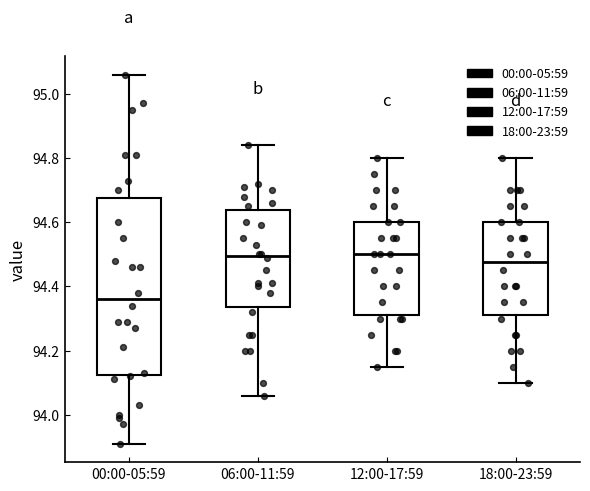

Reading left to right, transcribe this box plot: for each box, give where its median line is, the range the box spans, and where its two whiskers end, as read against the y-axis. The values are not printed on the chart, so give them approximately, as read against the axis.

00:00-05:59: median 94.36, box 94.12 to 94.68, whiskers 93.92 to 95.06
06:00-11:59: median 94.50, box 94.34 to 94.64, whiskers 94.06 to 94.84
12:00-17:59: median 94.50, box 94.32 to 94.60, whiskers 94.16 to 94.80
18:00-23:59: median 94.48, box 94.32 to 94.60, whiskers 94.10 to 94.80